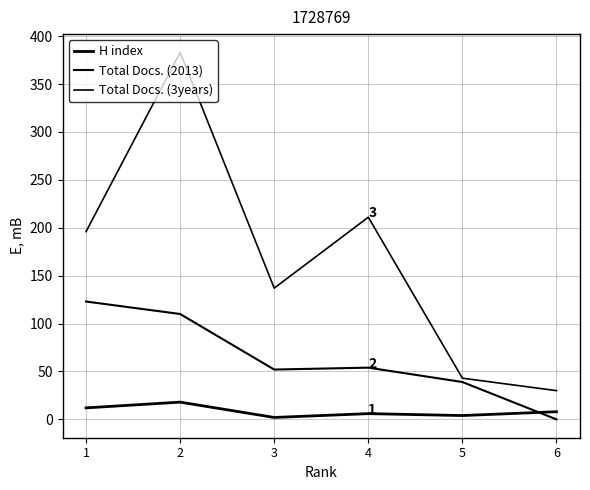

Does the chart display data point markers on the line(s)?

No